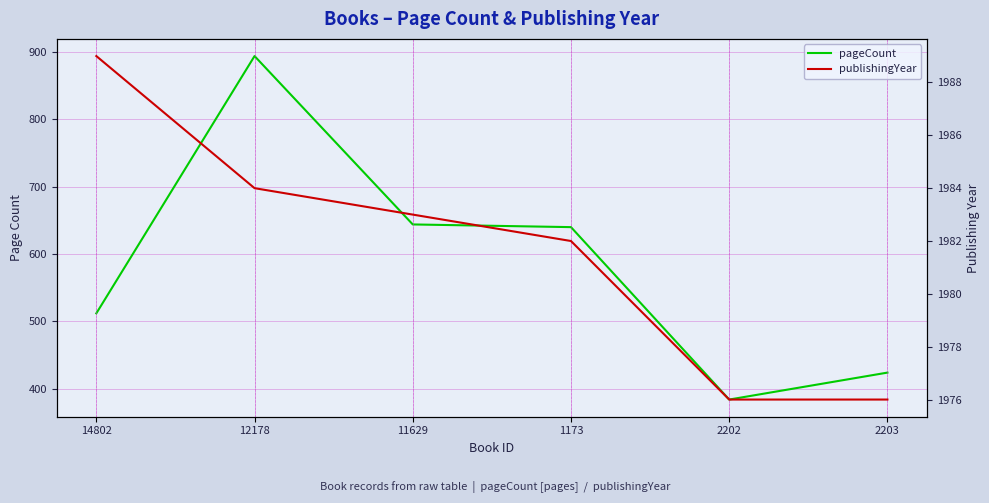

Where does the pageCount series first go above 640?

12178